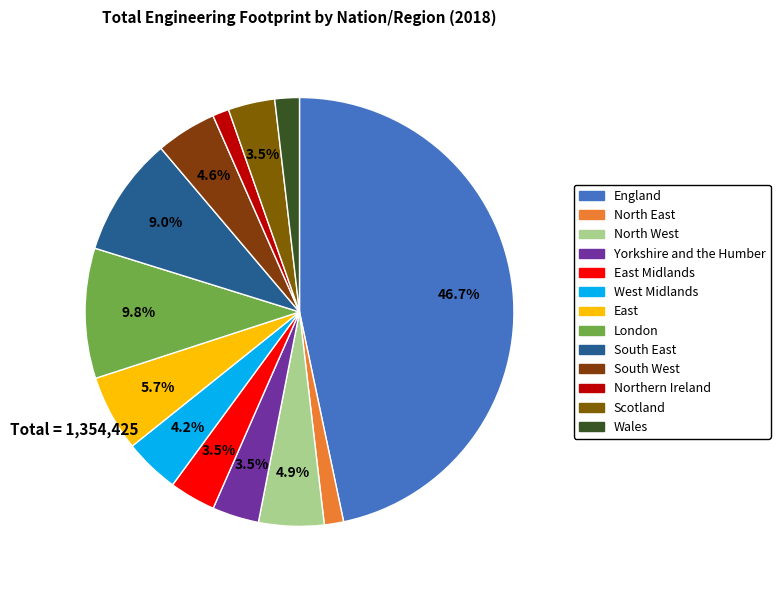

What is the largest slice in the pie chart?

England